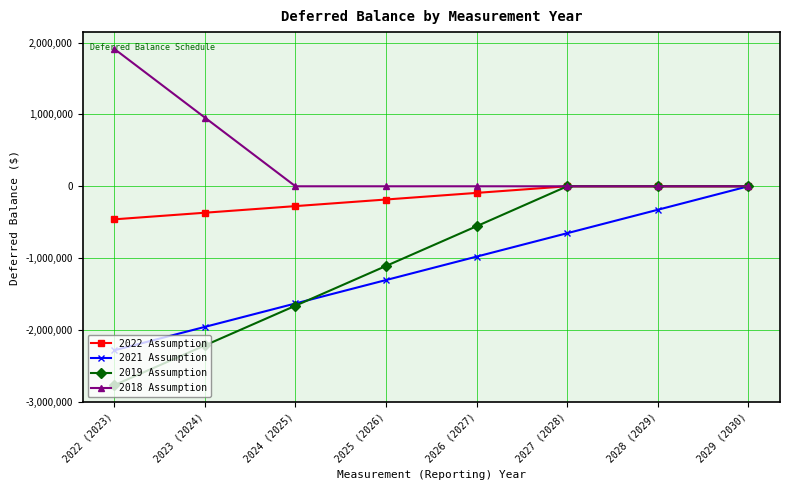

The value of 2019 Assumption at 2022 (2023) is -2768000. True or false?

True